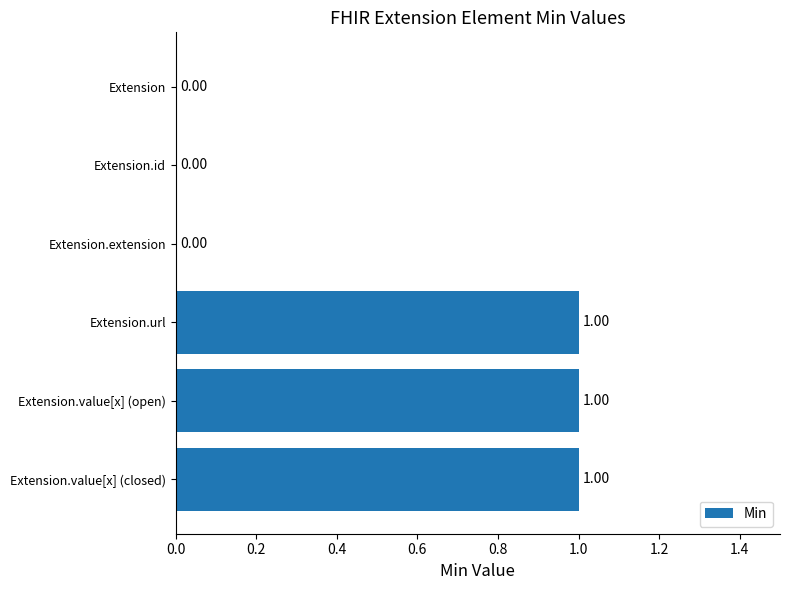

What is the change in value from Extension to Extension.value[x] (open)?

+1